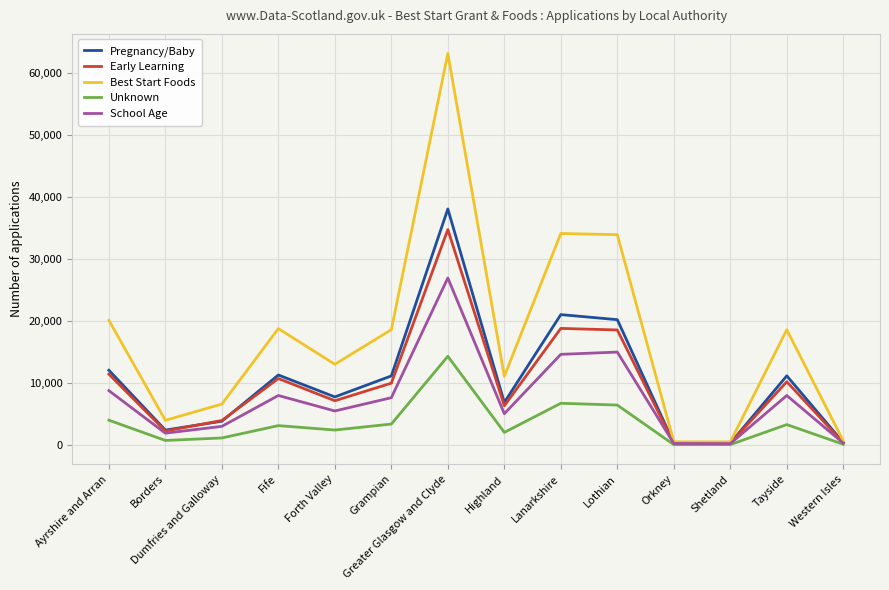

Which series has the widest spread of values?

Best Start Foods